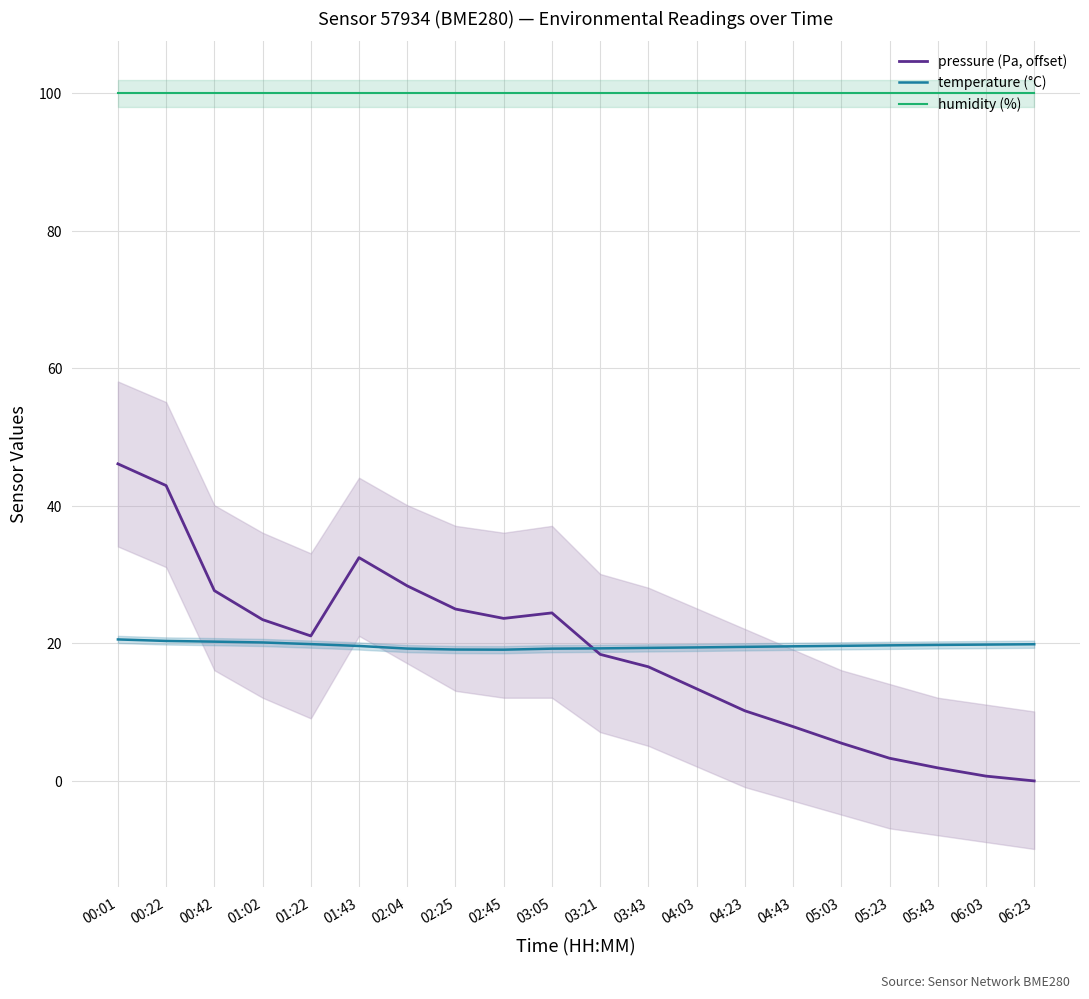

Reading right to left, transcribe all the data shown in this chart.

pressure (Pa, offset): 0.0	0.7	1.9	3.3	5.5	7.9	10.2	13.4	16.6	18.4	24.4	23.6	25.0	28.4	32.5	21.1	23.5	27.7	43.0	46.1
temperature (°C): 19.9	19.8	19.8	19.7	19.6	19.6	19.5	19.4	19.4	19.3	19.2	19.1	19.1	19.2	19.6	19.9	20.1	20.3	20.4	20.6
humidity (%): 100.0	100.0	100.0	100.0	100.0	100.0	100.0	100.0	100.0	100.0	100.0	100.0	100.0	100.0	100.0	100.0	100.0	100.0	100.0	100.0